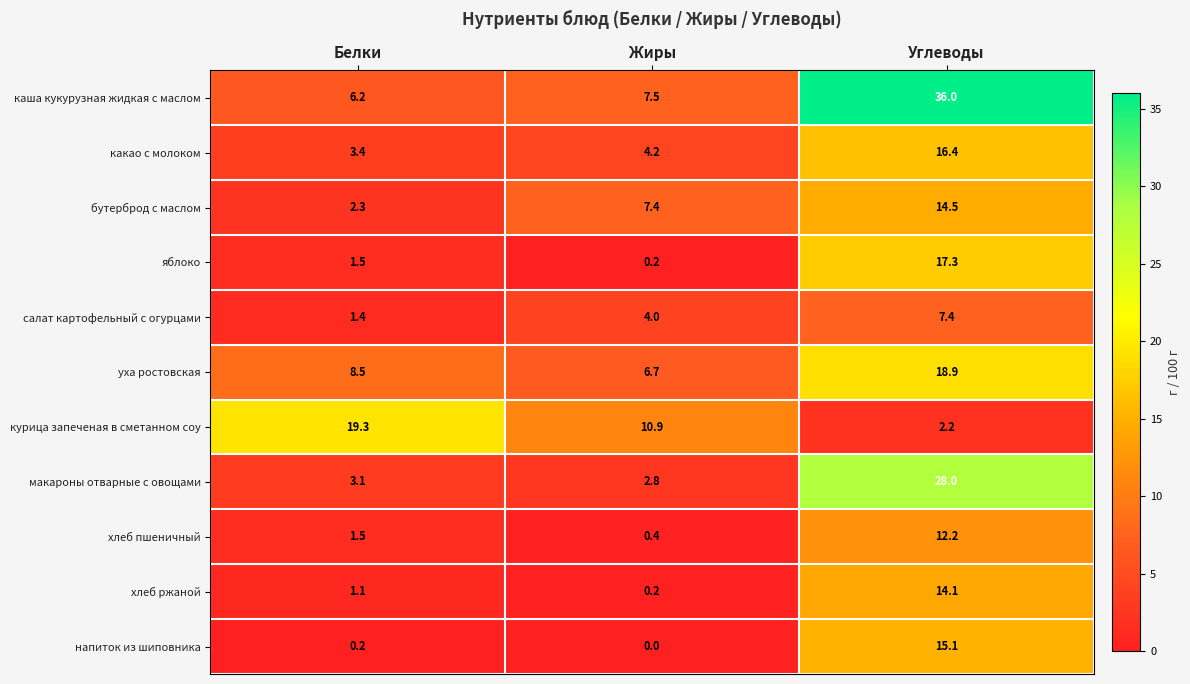

What is the sum of the яблоко values at Углеводы and Жиры?

17.5